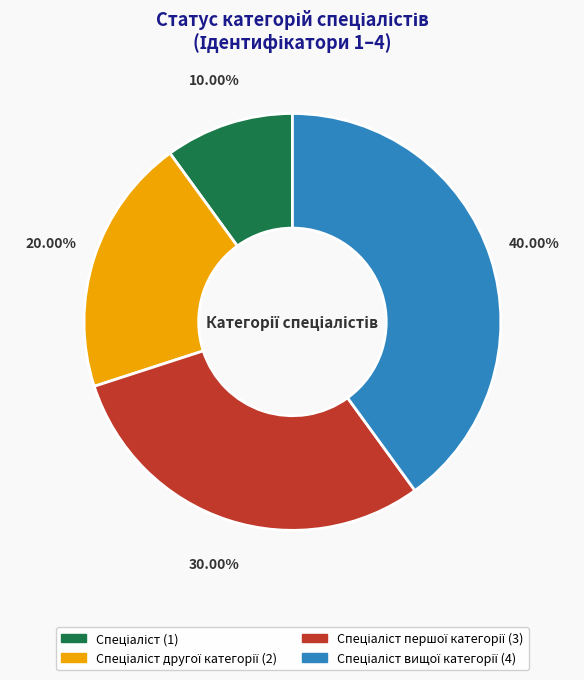

Is there any slice that represents more than half of the pie?

No